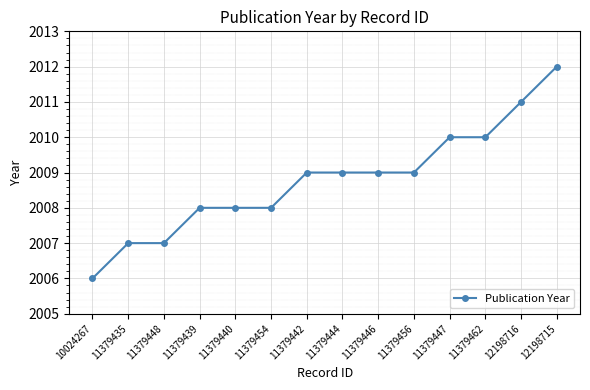

What is the value of the 4th point from the left?

2008